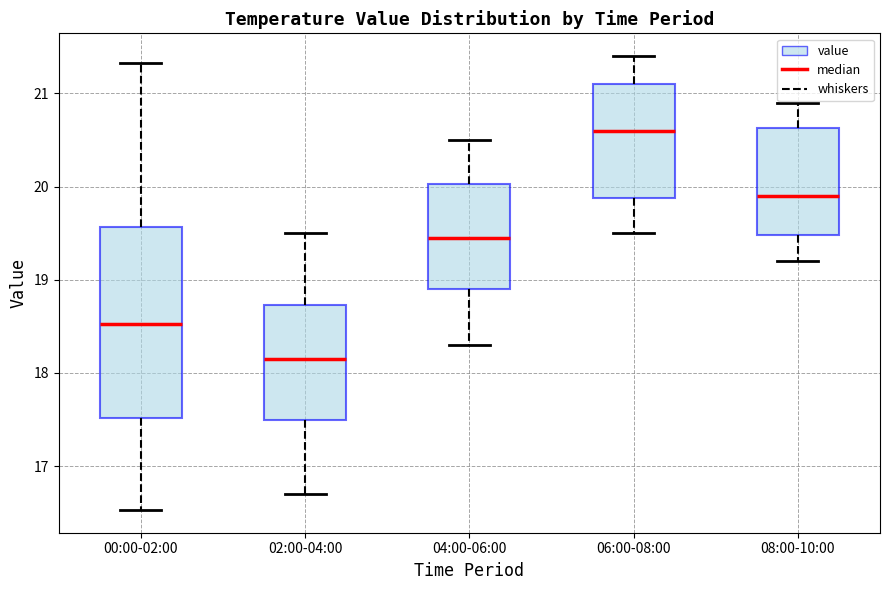

Reading left to right, transcribe this box plot: for each box, give where its median line is, the range the box spans, and where its two whiskers end, as read against the y-axis. The values are not printed on the chart, so give them approximately, as read against the axis.

00:00-02:00: median 18.5, box 17.5 to 19.6, whiskers 16.5 to 21.3
02:00-04:00: median 18.2, box 17.5 to 18.7, whiskers 16.7 to 19.5
04:00-06:00: median 19.5, box 18.9 to 20.0, whiskers 18.3 to 20.5
06:00-08:00: median 20.6, box 19.9 to 21.1, whiskers 19.5 to 21.4
08:00-10:00: median 19.9, box 19.5 to 20.6, whiskers 19.2 to 20.9